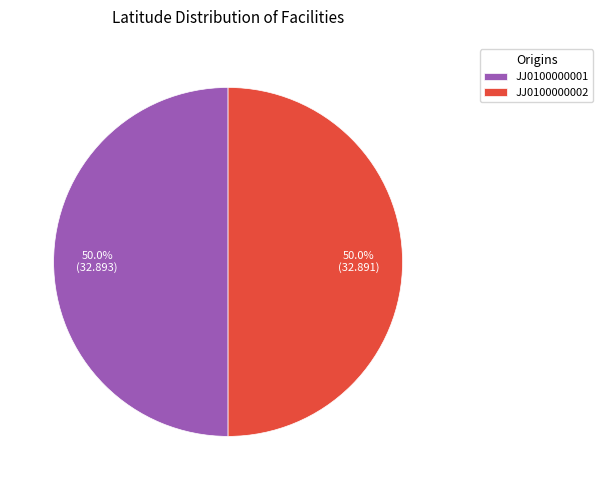

Approximately how many times larger is the value at JJ0100000002 compared to JJ0100000001?

1.0